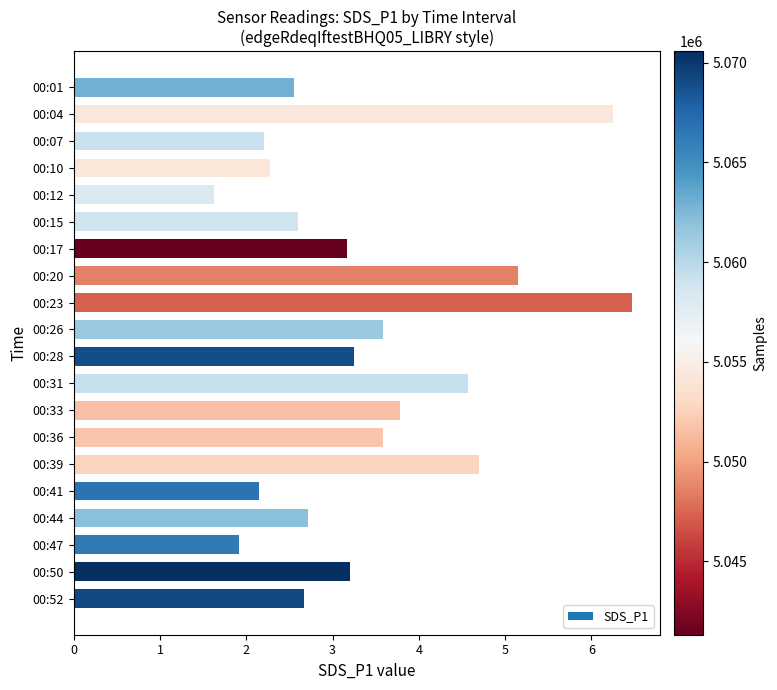

Which label corresponds to the largest value in the chart?

00:23